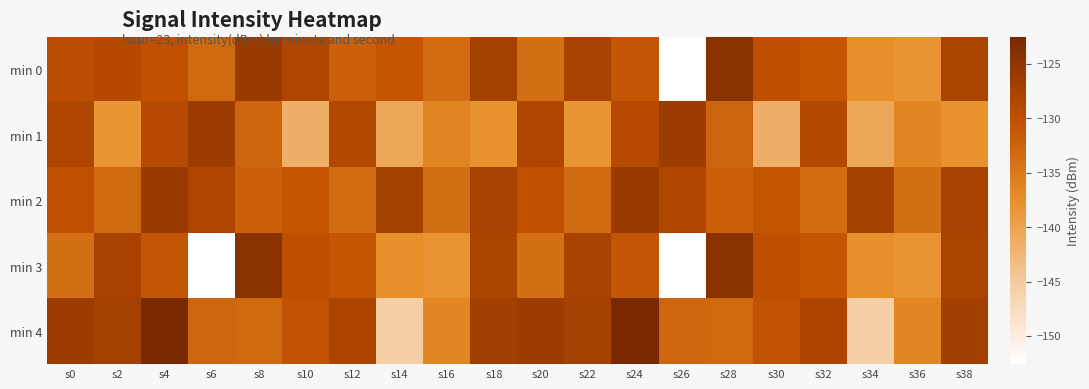

Rank the series at s8 from highest to lowest value.

min 3, min 0, min 2, min 1, min 4